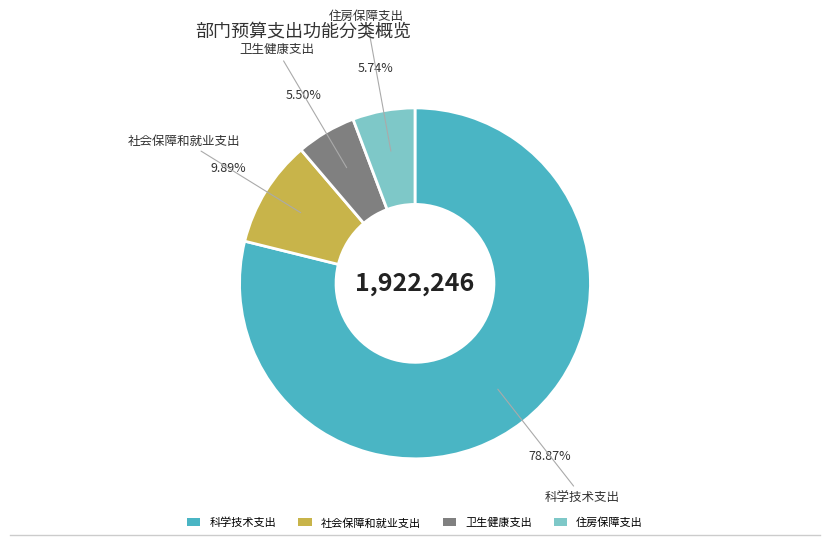

Which category has the biggest portion of the pie?

科学技术支出